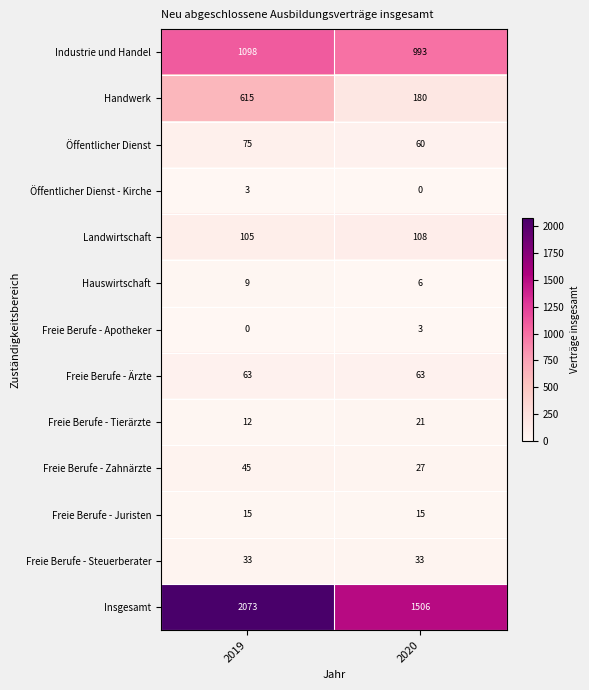

Reading left to right, transcribe all the data shown in this chart.

Industrie und Handel: 2019=1098	2020=993
Handwerk: 2019=615	2020=180
Öffentlicher Dienst: 2019=75	2020=60
Öffentlicher Dienst - Kirche: 2019=3	2020=0
Landwirtschaft: 2019=105	2020=108
Hauswirtschaft: 2019=9	2020=6
Freie Berufe - Apotheker: 2019=0	2020=3
Freie Berufe - Ärzte: 2019=63	2020=63
Freie Berufe - Tierärzte: 2019=12	2020=21
Freie Berufe - Zahnärzte: 2019=45	2020=27
Freie Berufe - Juristen: 2019=15	2020=15
Freie Berufe - Steuerberater: 2019=33	2020=33
Insgesamt: 2019=2073	2020=1506